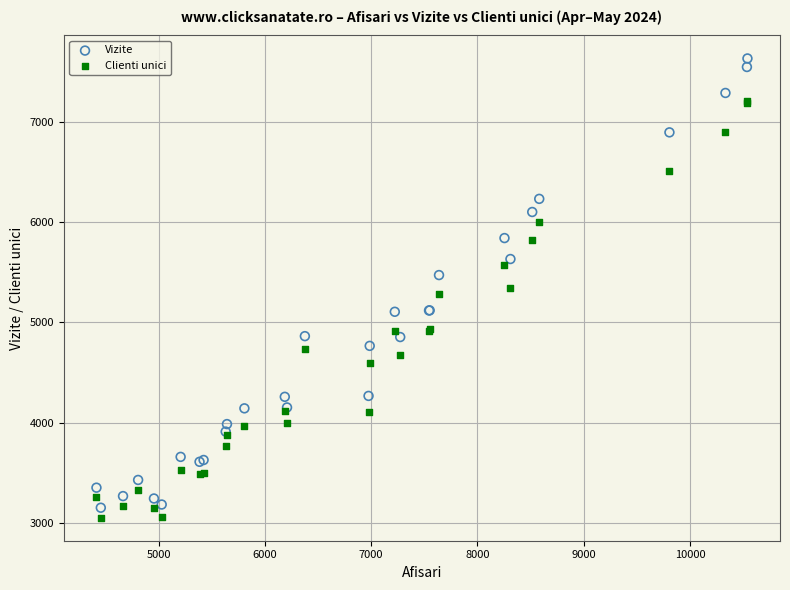

What is the X range (max minus min) for the scatter plot?

6125